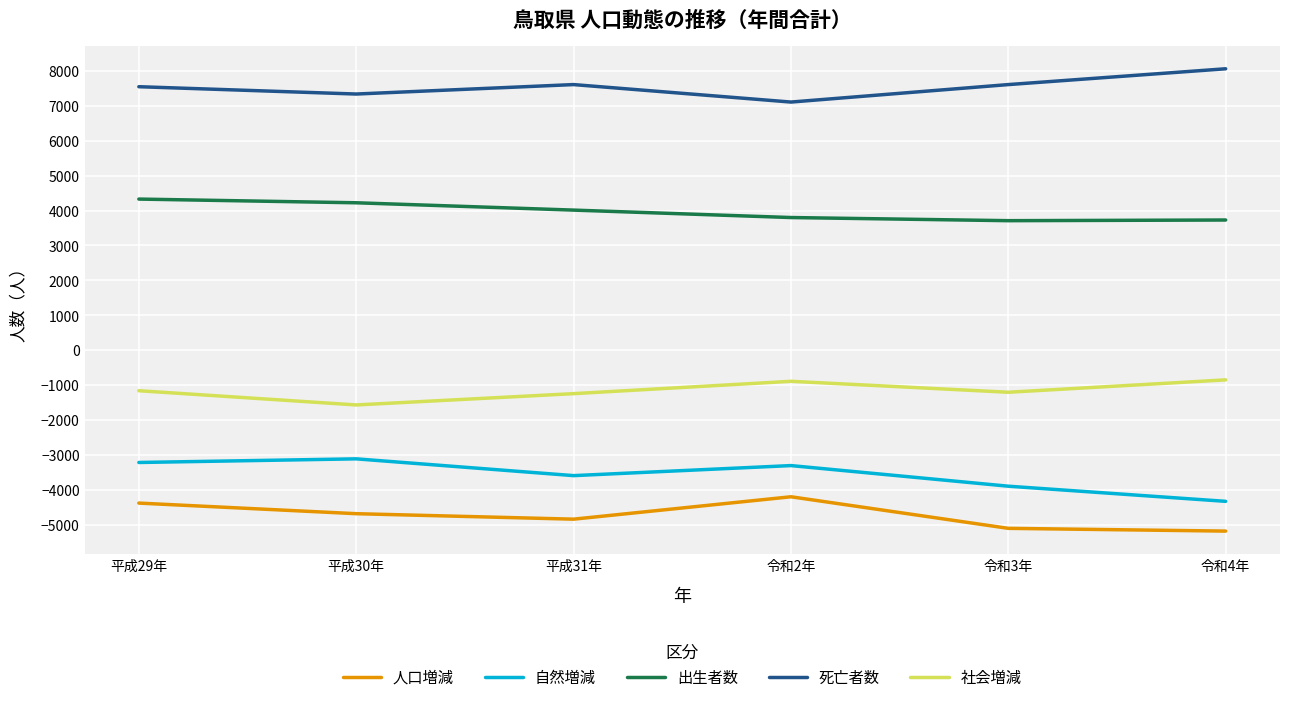

Does the chart have visible grid lines?

Yes